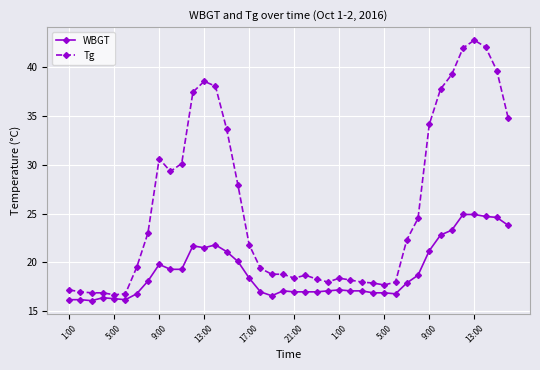

What is the value of the Tg point at the 13th from the left?

38.5